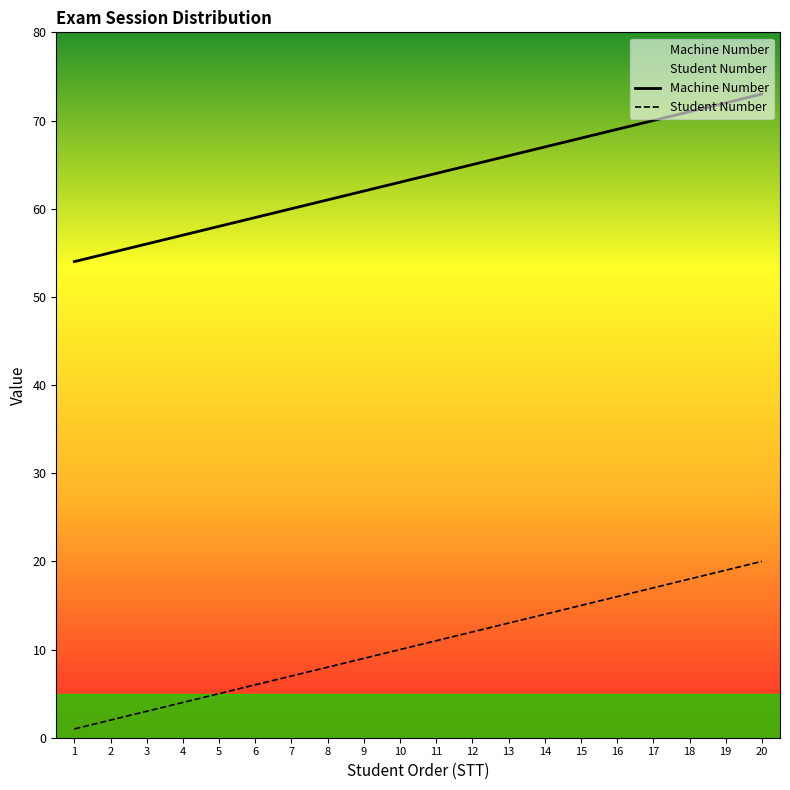

Which has a higher value, 17 or 19?

19